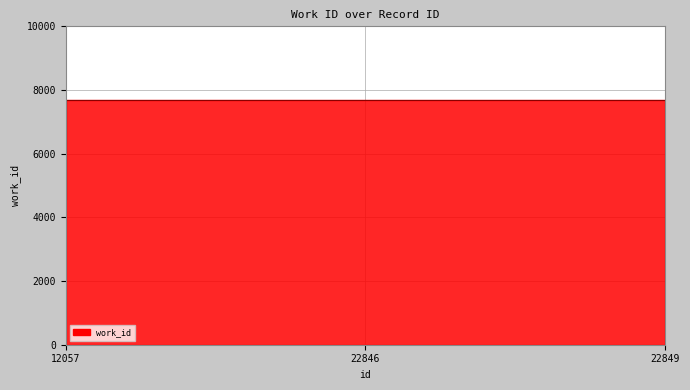

What is the maximum value shown in the chart?

7688